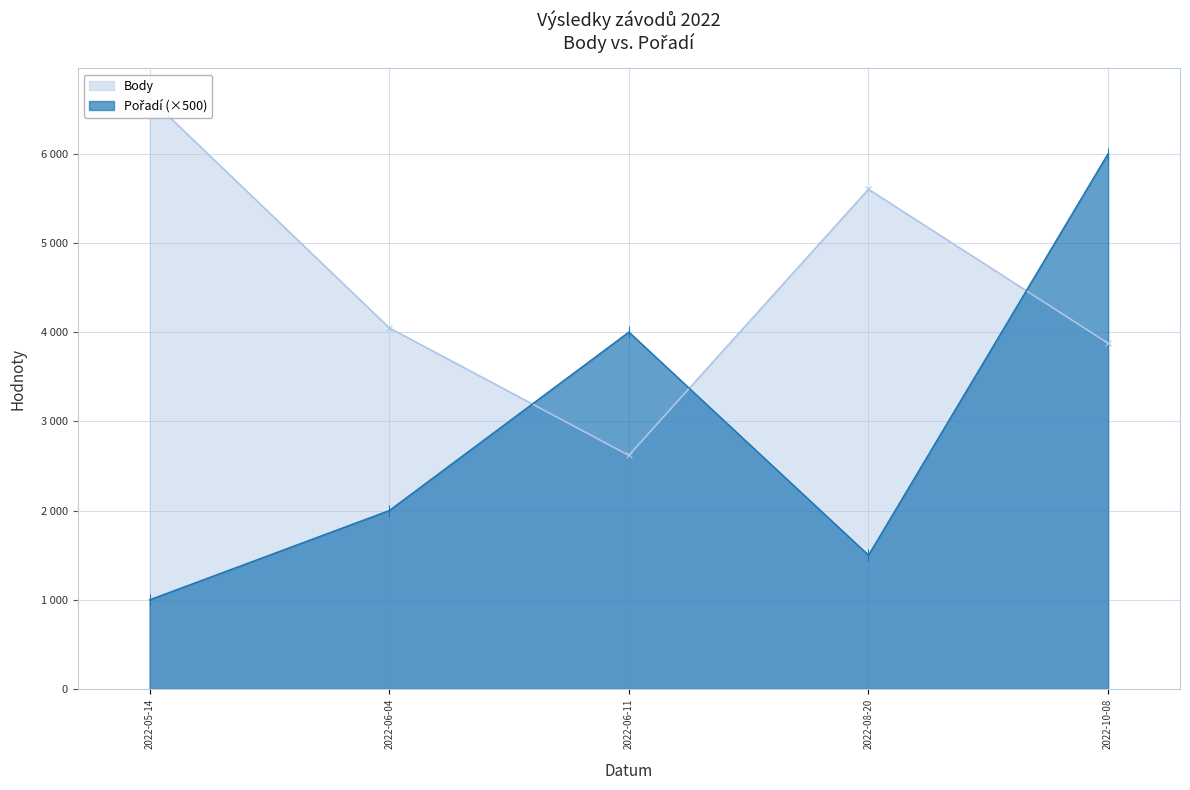

Is the value of Pořadí at 2022-10-08 greater than the value of Body at 2022-05-14?

No